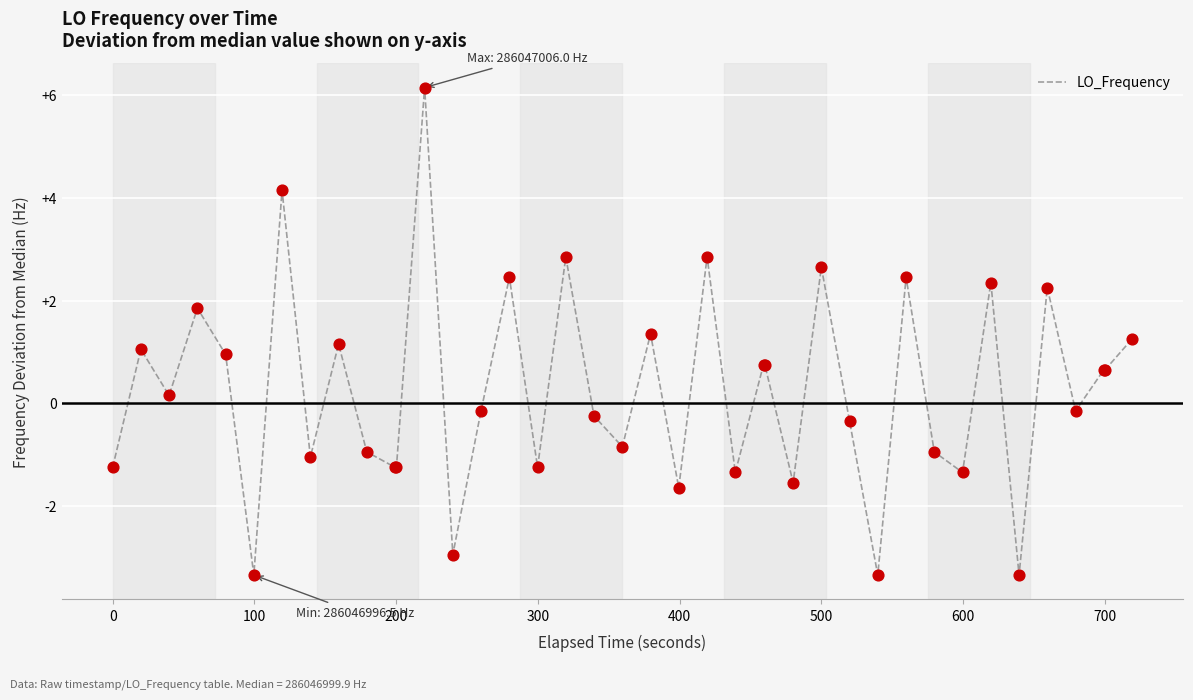

What is the difference between the maximum and minimum values?

9.5